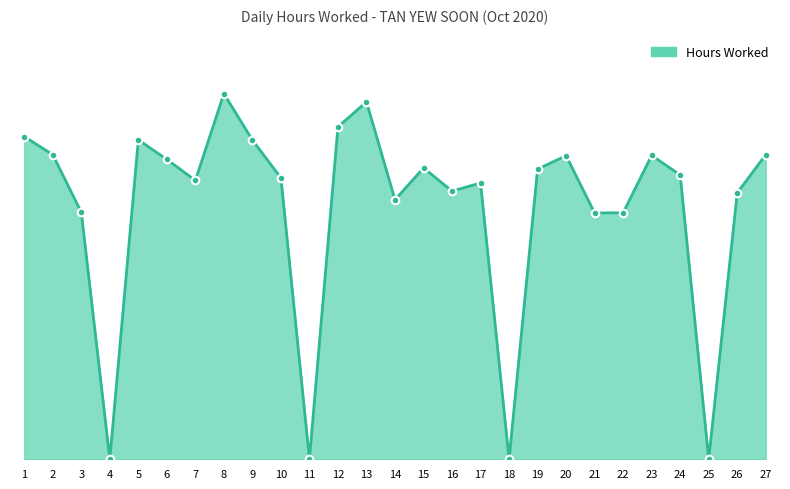

Between 9 and 3, which is larger?

9